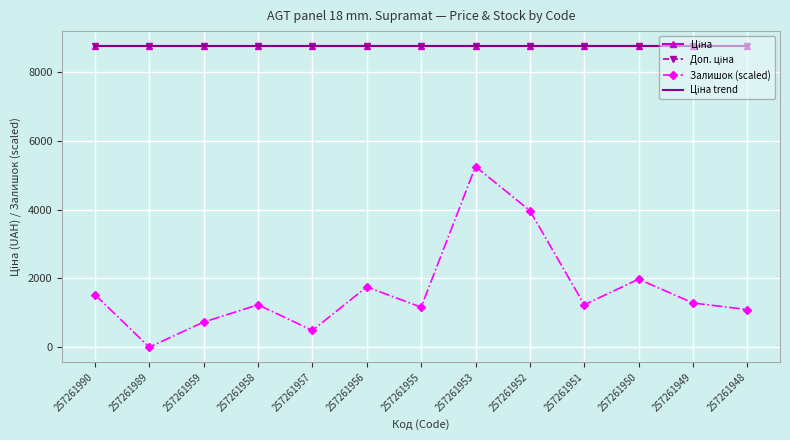

Which series has the largest range (max minus min)?

Залишок (scaled)